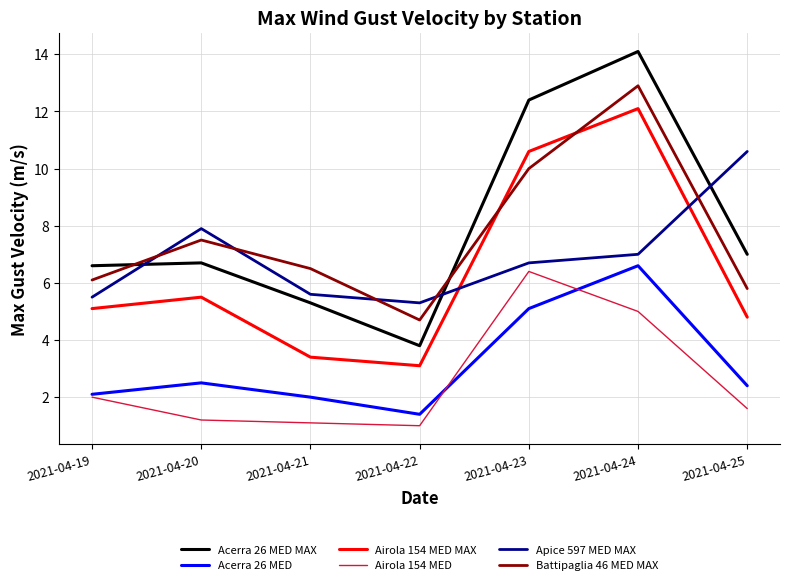

Is it true that Battipaglia 46 MED MAX equals 3.5 at 2021-04-20?

False